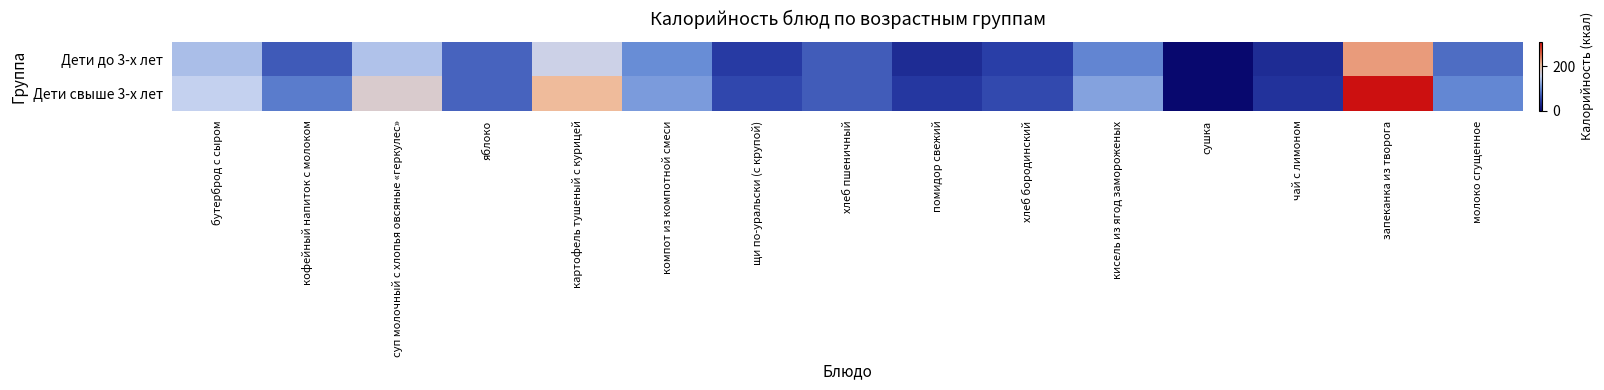

Which series changed the most between бутерброд с сыром and хлеб пшеничный?

Дети свыше 3-х лет